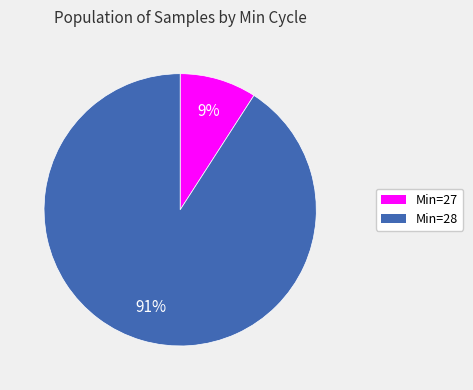

To the nearest percent, what is the difference between the largest and smallest slice percentages?

82%